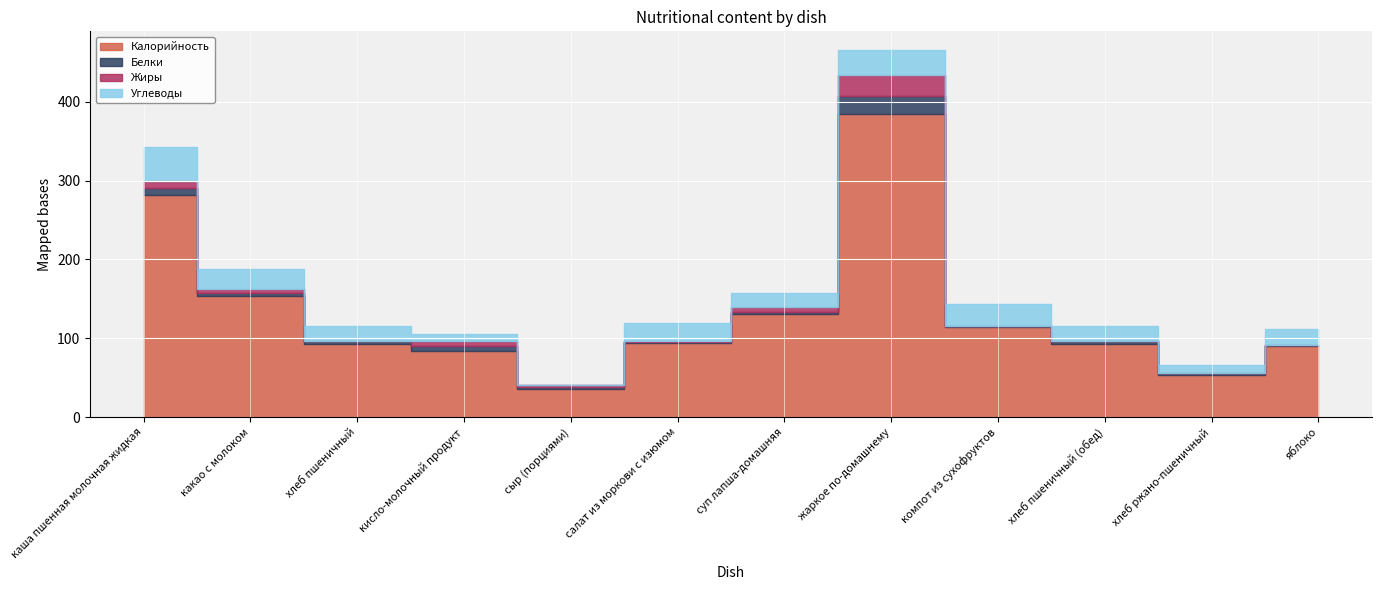

Between сыр (порциями) and яблоко, which series saw the biggest shift?

Калорийность